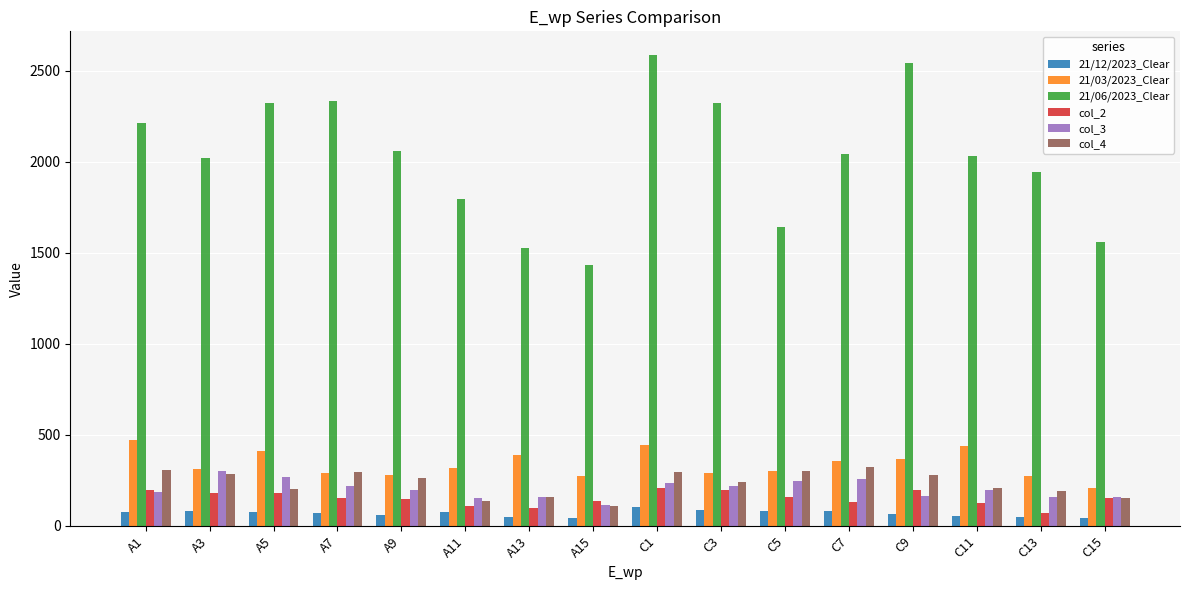

Which category has the highest value across all series?

C1